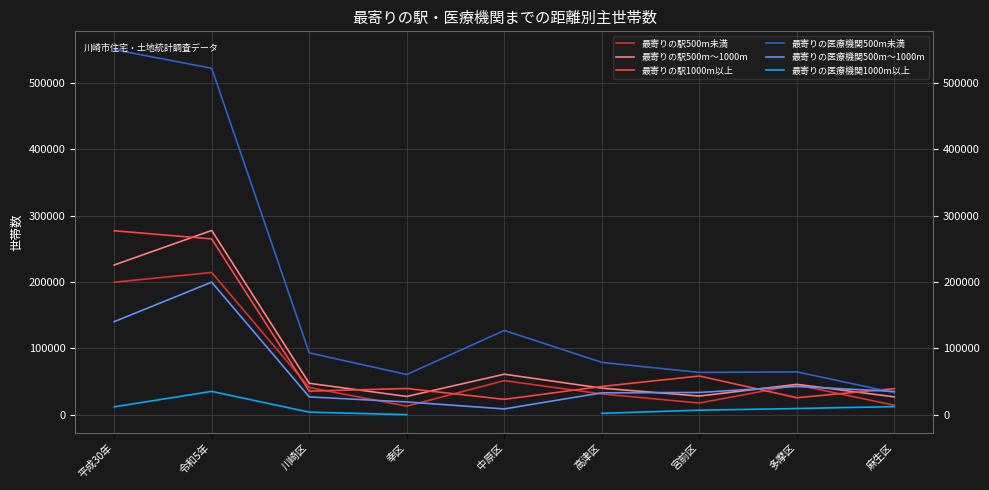

List the series in order of their peak value, lowest first.

最寄りの医療機関1000m以上, 最寄りの医療機関500m～1000m, 最寄りの駅500m未満, 最寄りの駅1000m以上, 最寄りの駅500m～1000m, 最寄りの医療機関500m未満